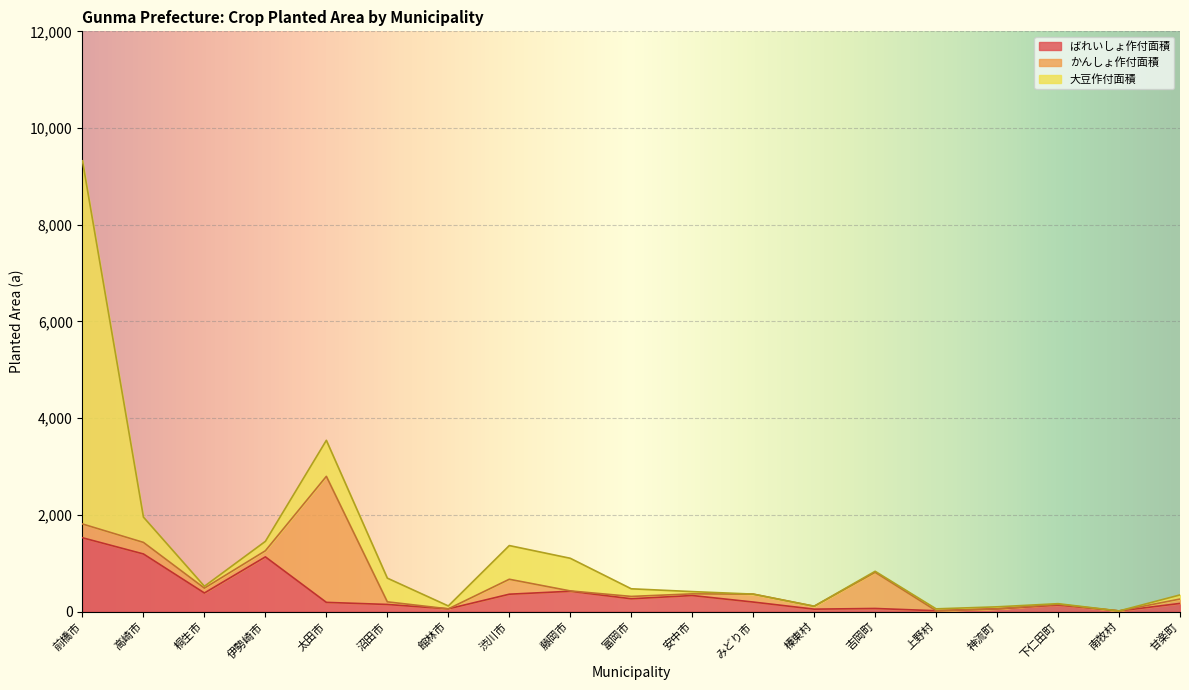

At which category does ばれいしょ作付面積 reach its first local peak?

伊勢崎市